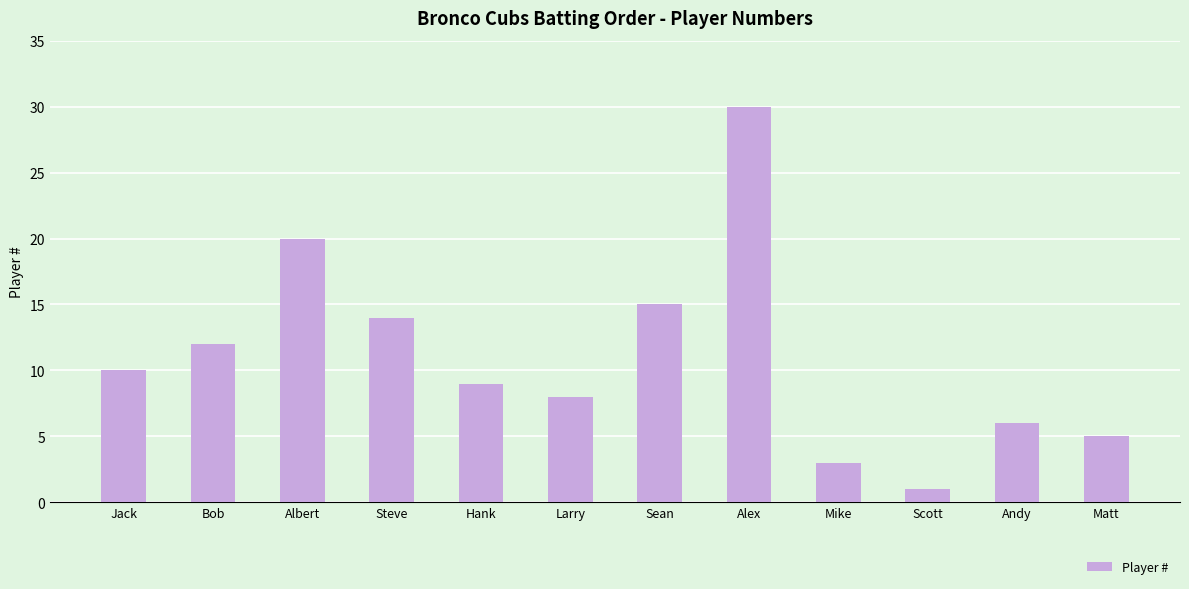

What is the label of the 9th bar from the right?

Steve